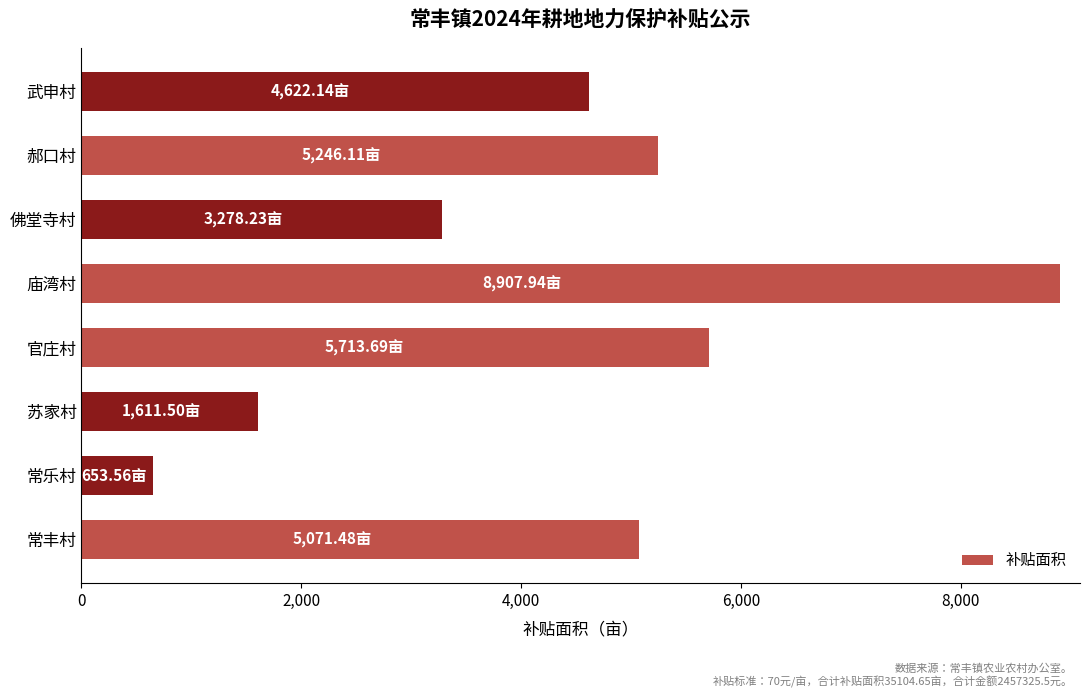

At which category does the chart reach its peak across all series?

庙湾村